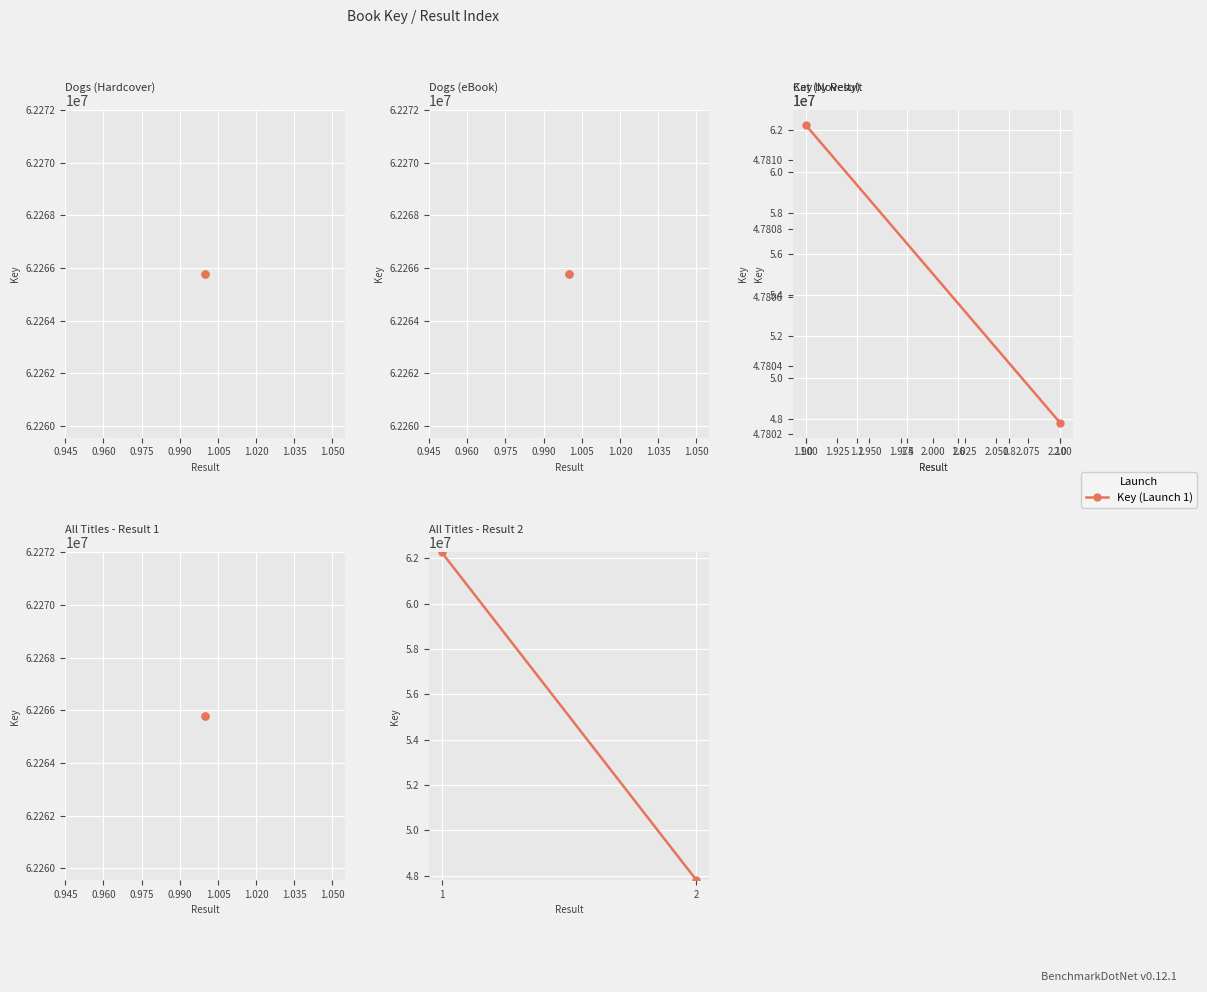

Reading left to right, extract all data points from this chart.

Key: 62265777	47806678
Key (Launch 1): 62265777	47806678